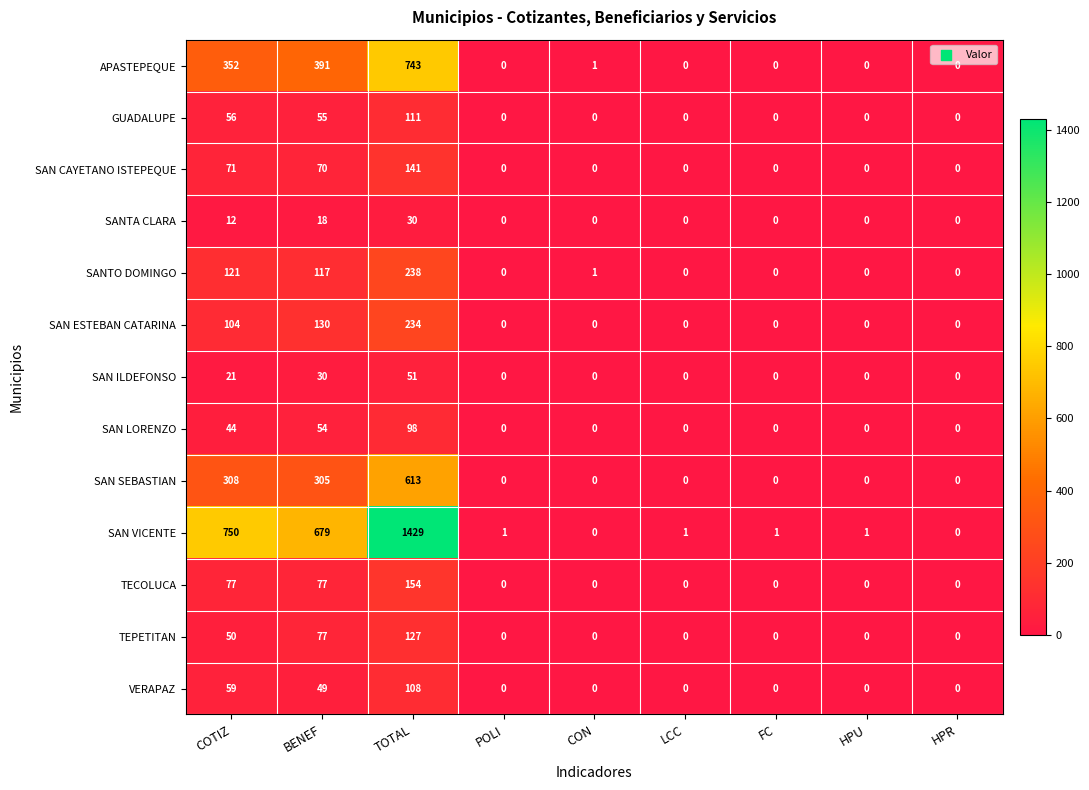

What is the sum of all TECOLUCA values?

308